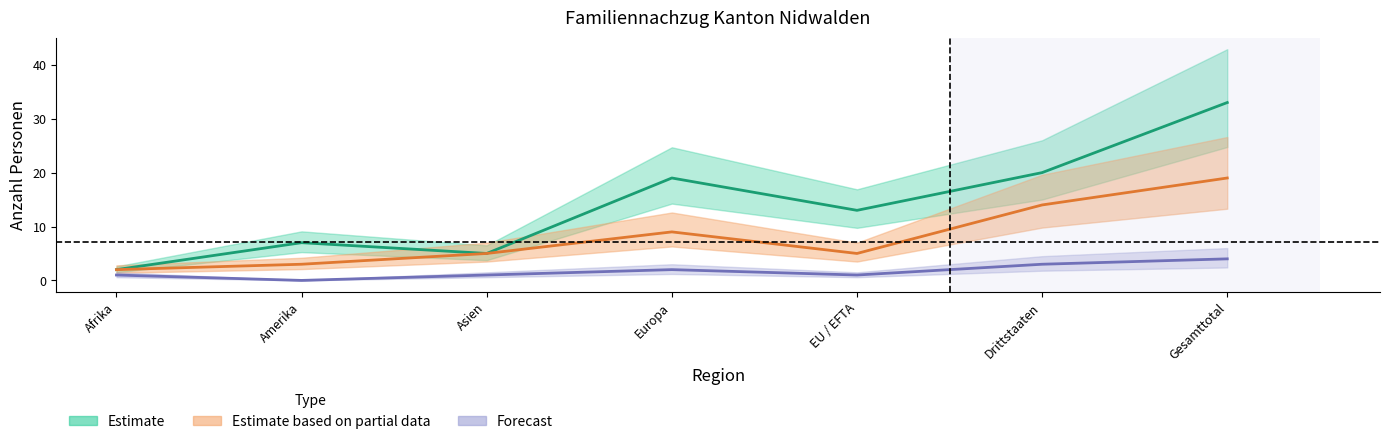

Which series changed the most between Asien and Gesamttotal?

Familiennachzug zu Auslaender (Total)